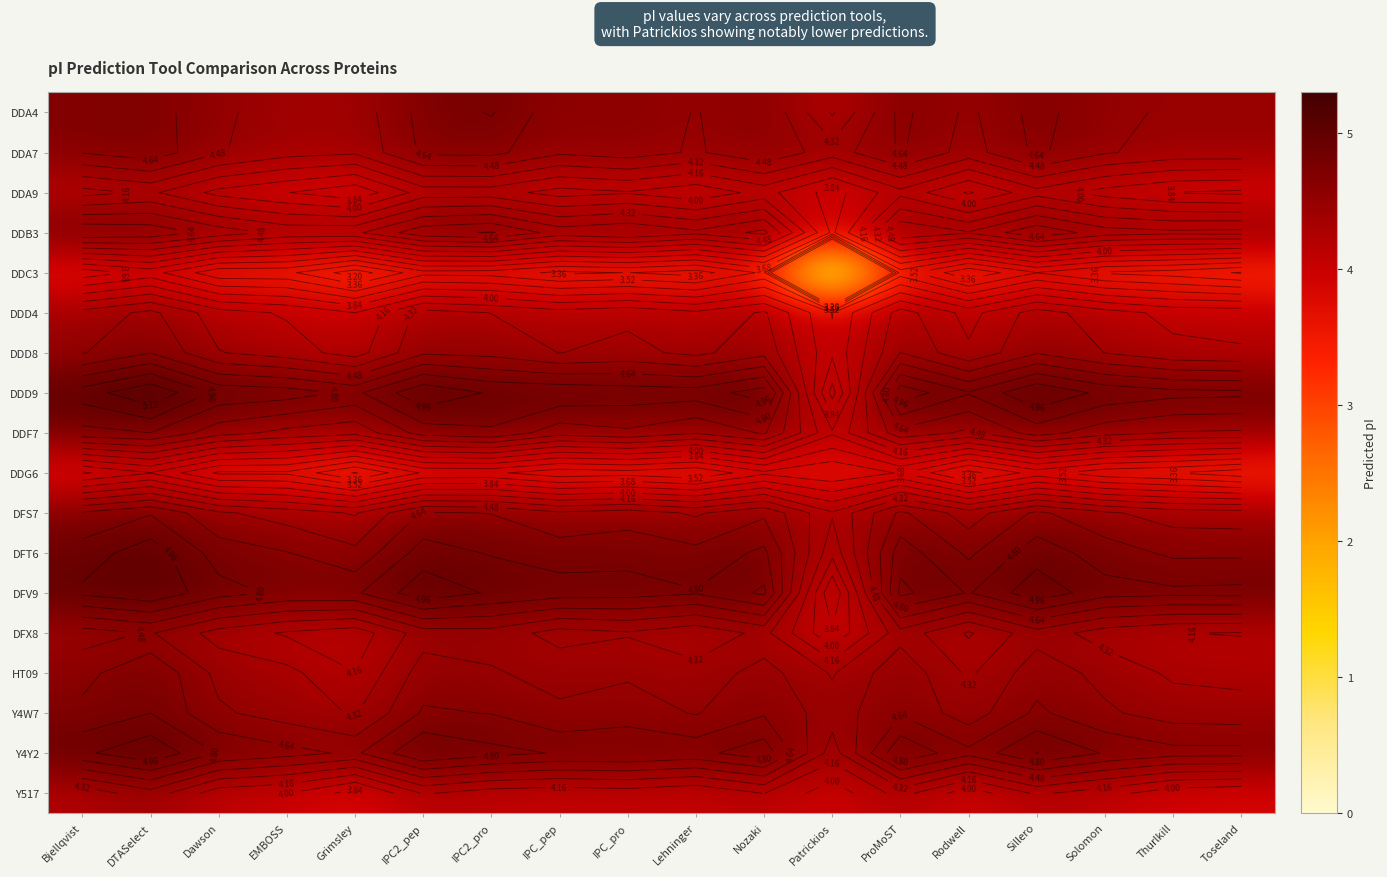

How many categories are shown in the chart?

18